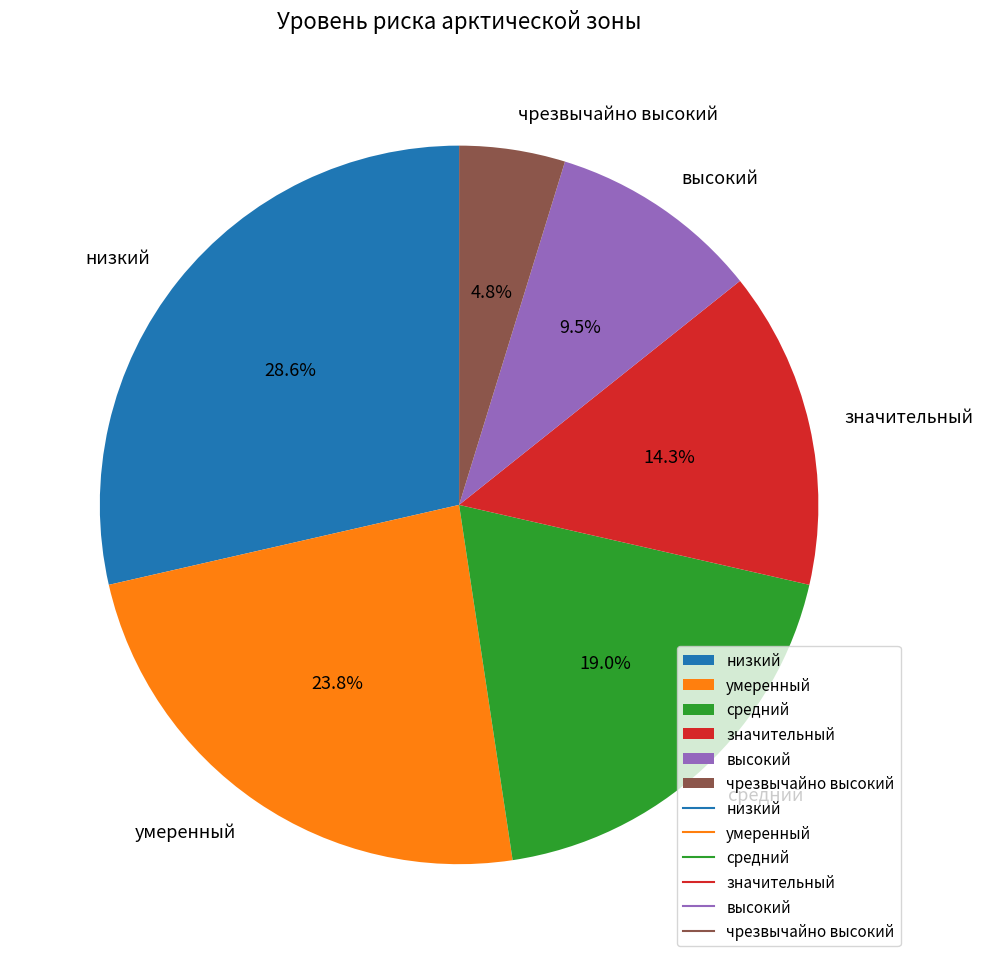

How many segments does this pie chart have?

6